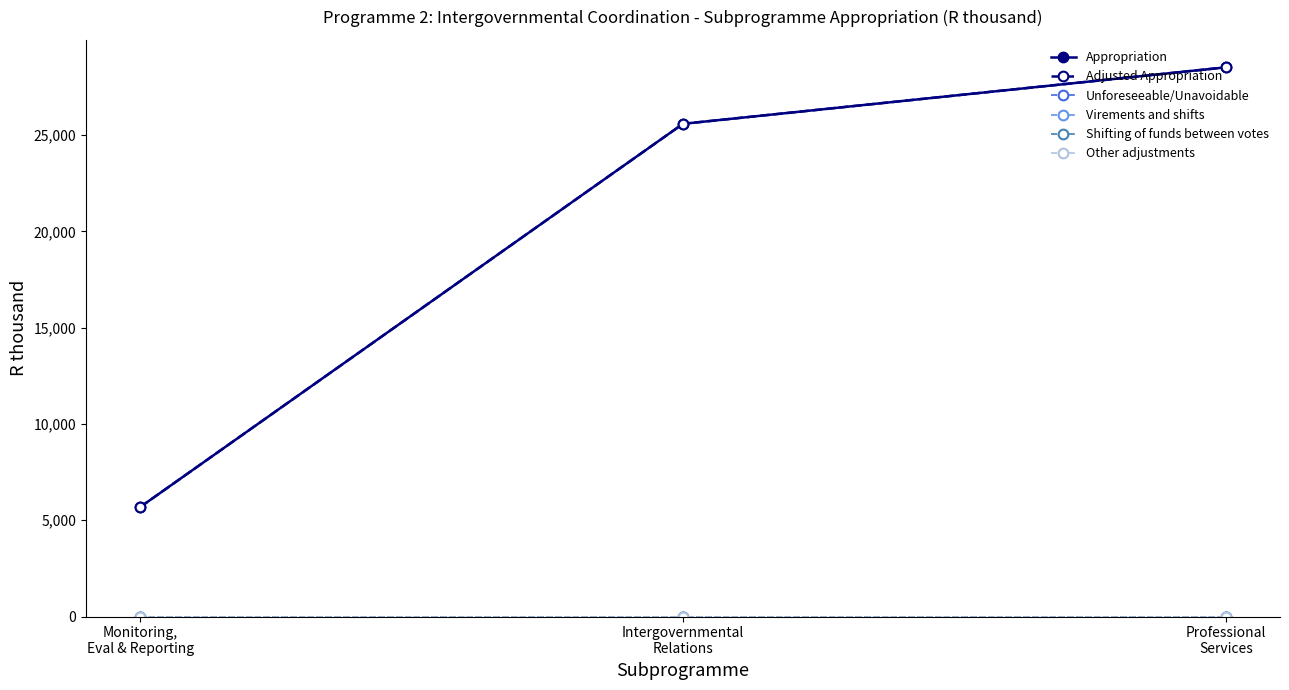

Is this an area chart (filled region under the line)?

No